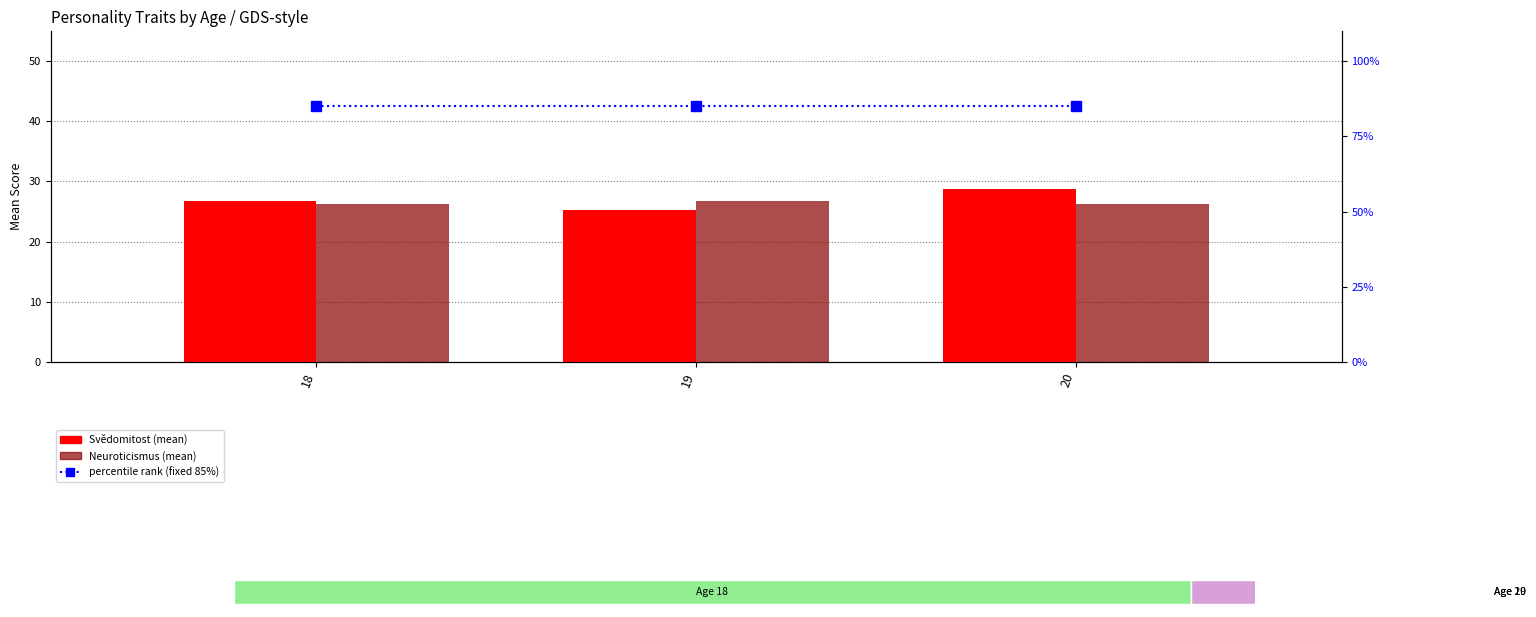

Rank the categories by percentile rank within the sample value from lowest to highest.

18, 19, 20